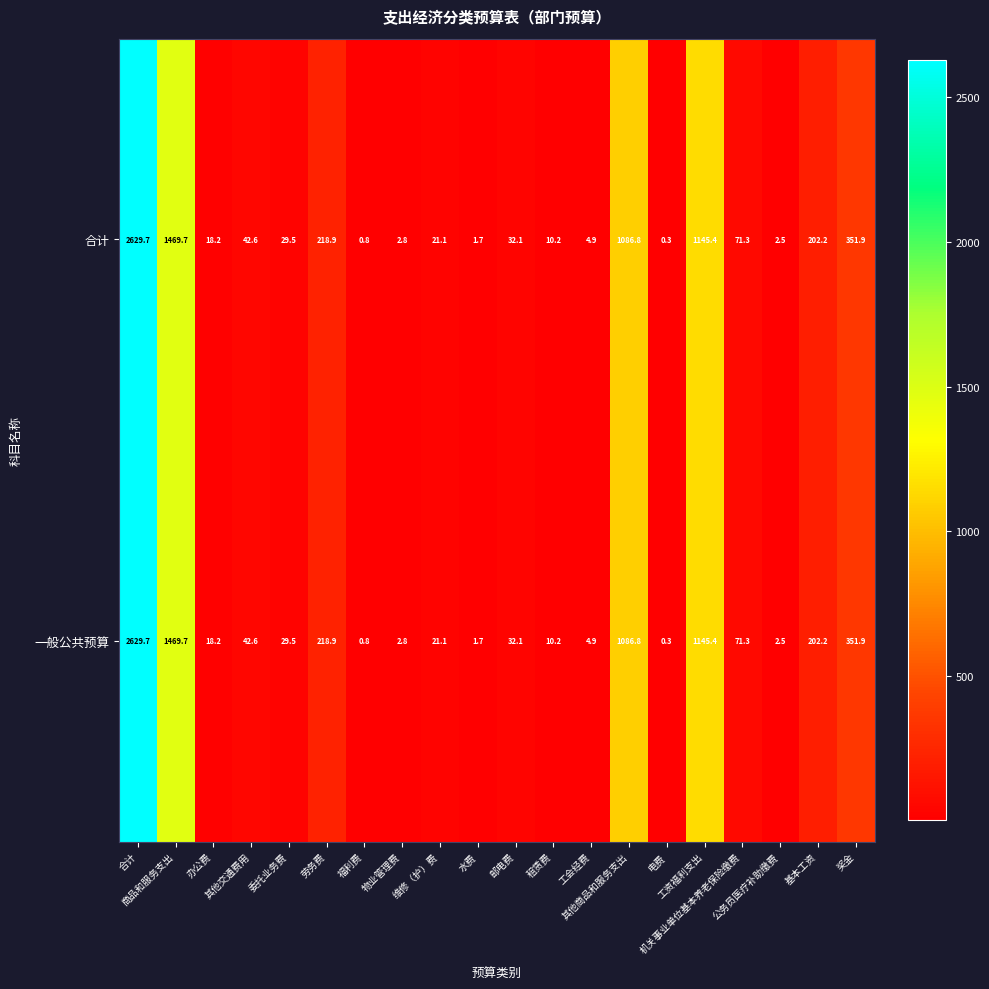

What is the total value across all series at 奖金?

703.8